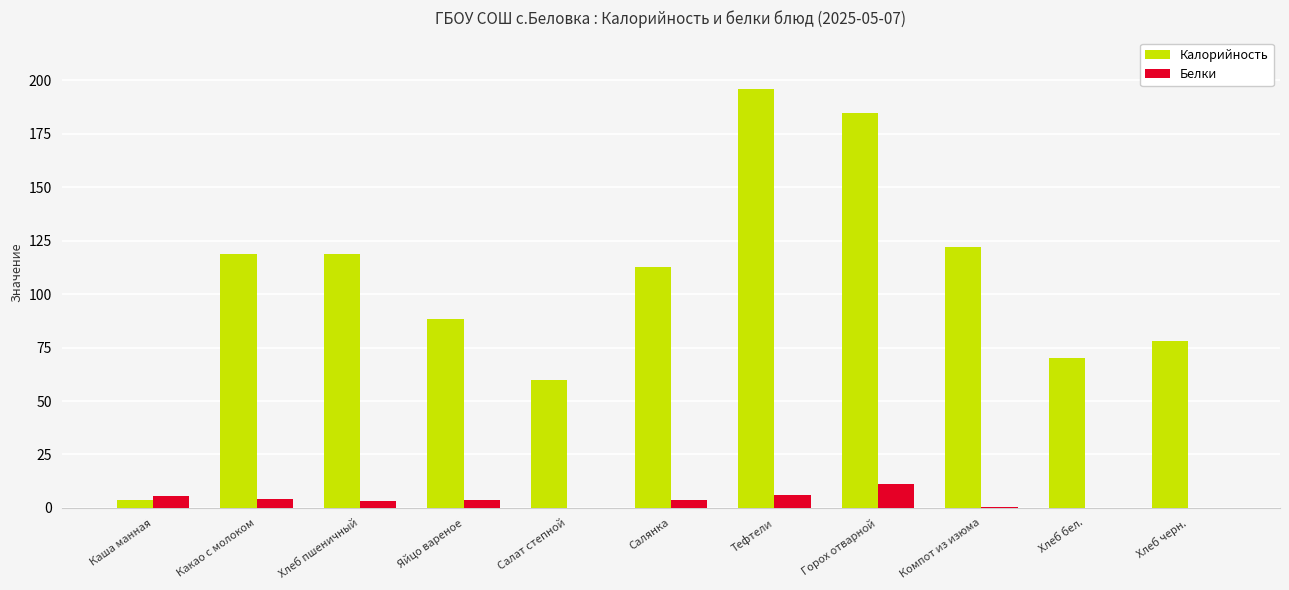

Does the chart contain stacked bars?

No